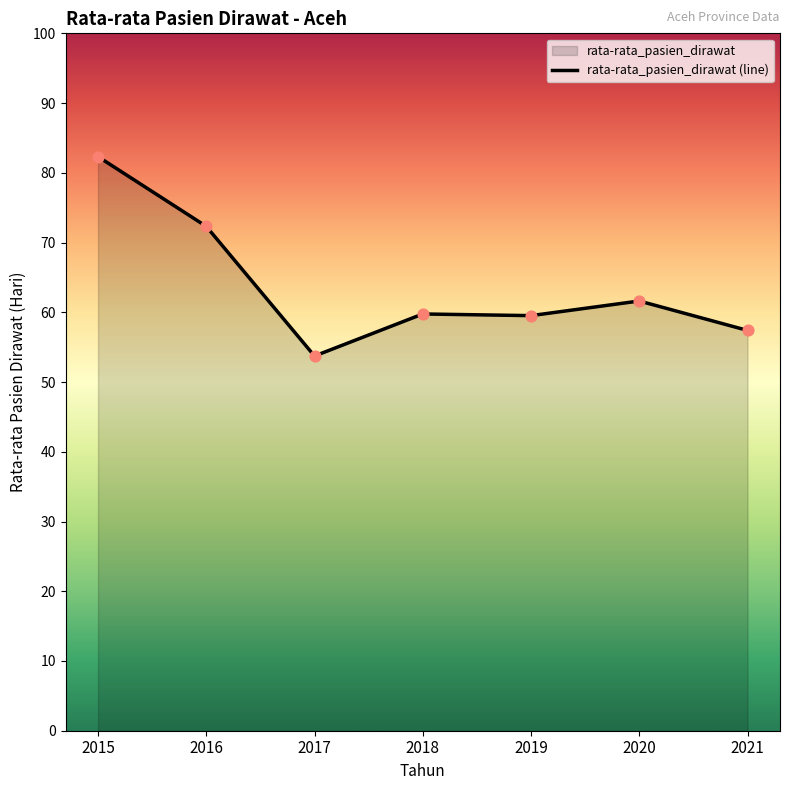

Between 2020 and 2018, which is larger?

2020